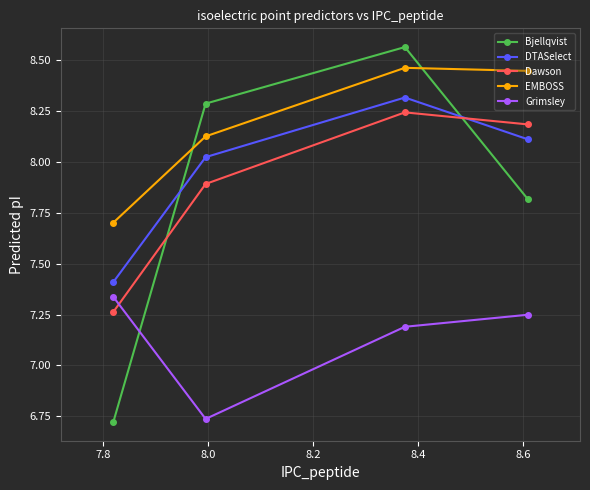

True or false: EMBOSS and DTASelect intersect in this chart.

False